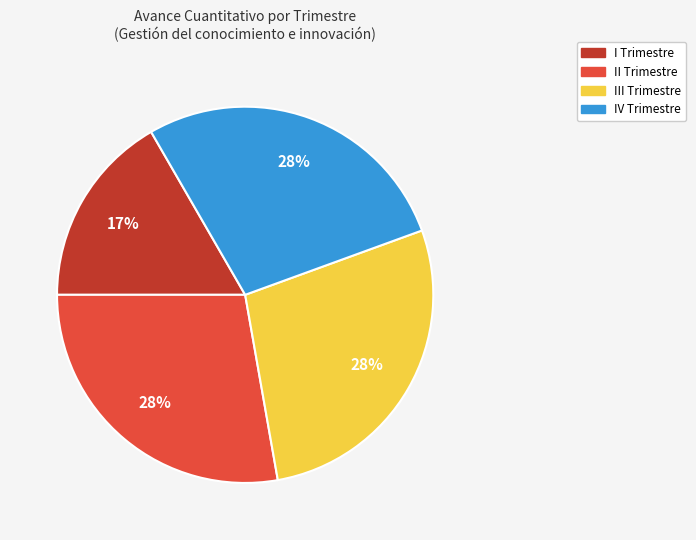

The III Trimestre slice represents 28% of the pie. True or false?

True